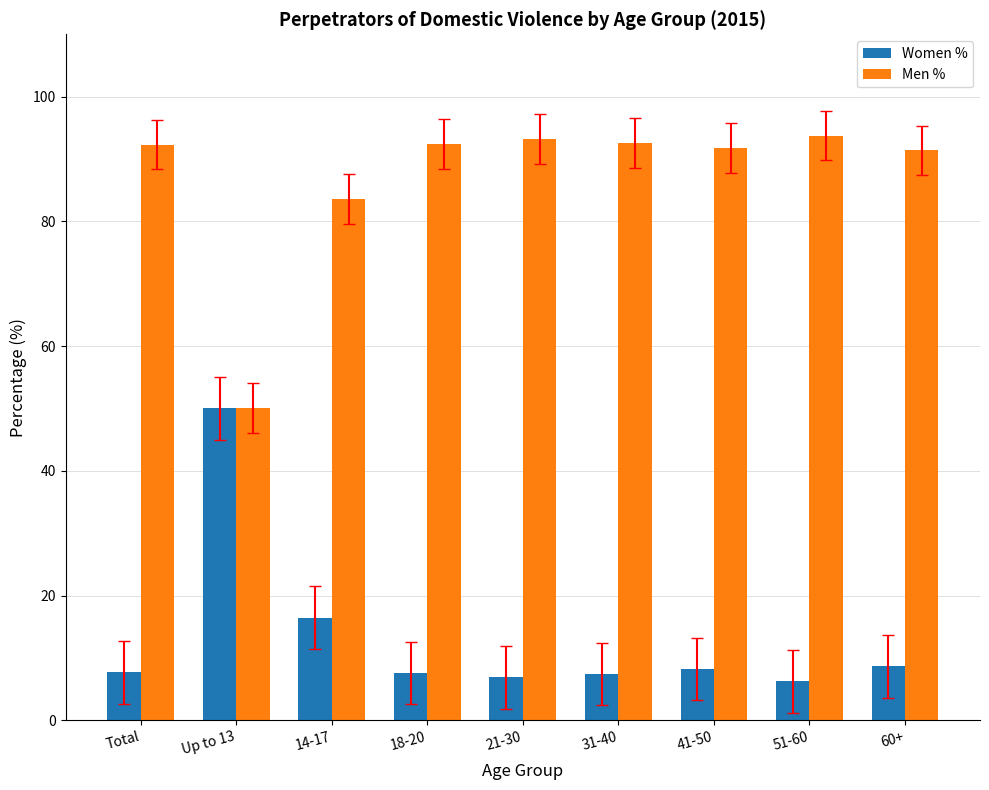

What is the lowest value of the Men % series?

50.0